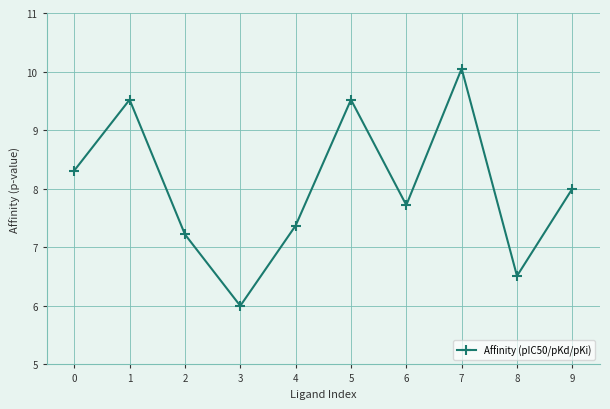

True or false: the data shows 3.0 at 1.

False